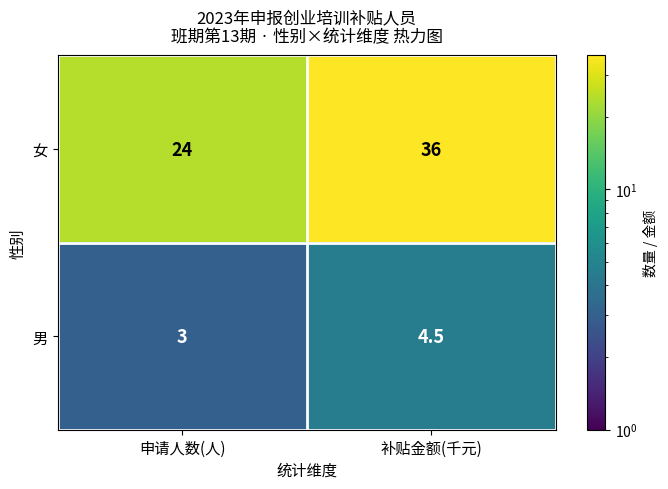

Reading left to right, list all the values displayed in this chart.

女: 申请人数(人)=24.0	补贴金额(千元)=36.0
男: 申请人数(人)=3.0	补贴金额(千元)=4.5